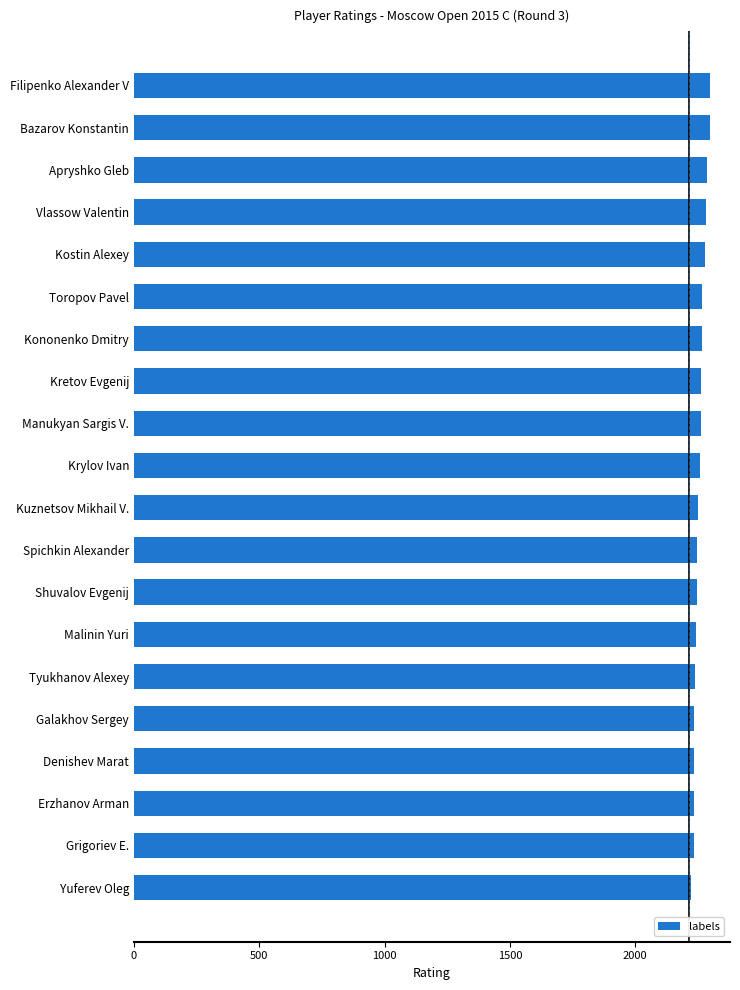

Is it true that the value at Spichkin Alexander is 1458?

False